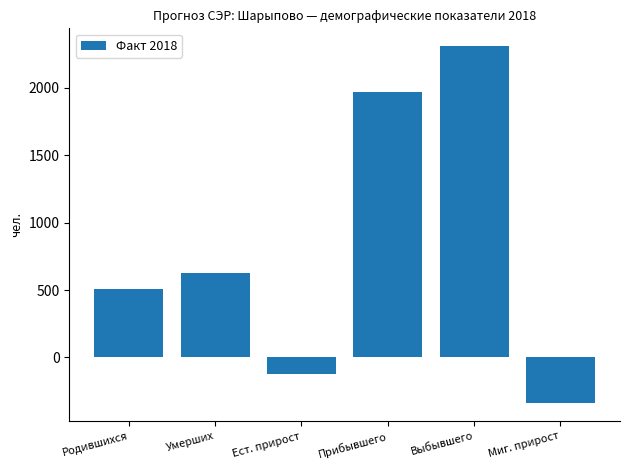

Reading right to left, list all the values displayed in this chart.

Миг. прирост=-341	Выбывшего=2309	Прибывшего=1968	Ест. прирост=-123	Умерших=628	Родившихся=505